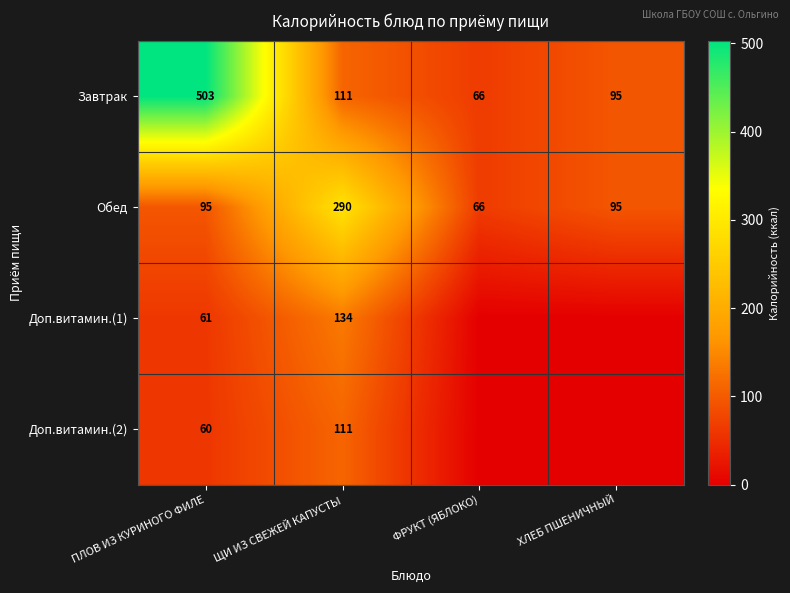

At which category is the sum across all series the highest?

ПЛОВ ИЗ КУРИНОГО ФИЛЕ